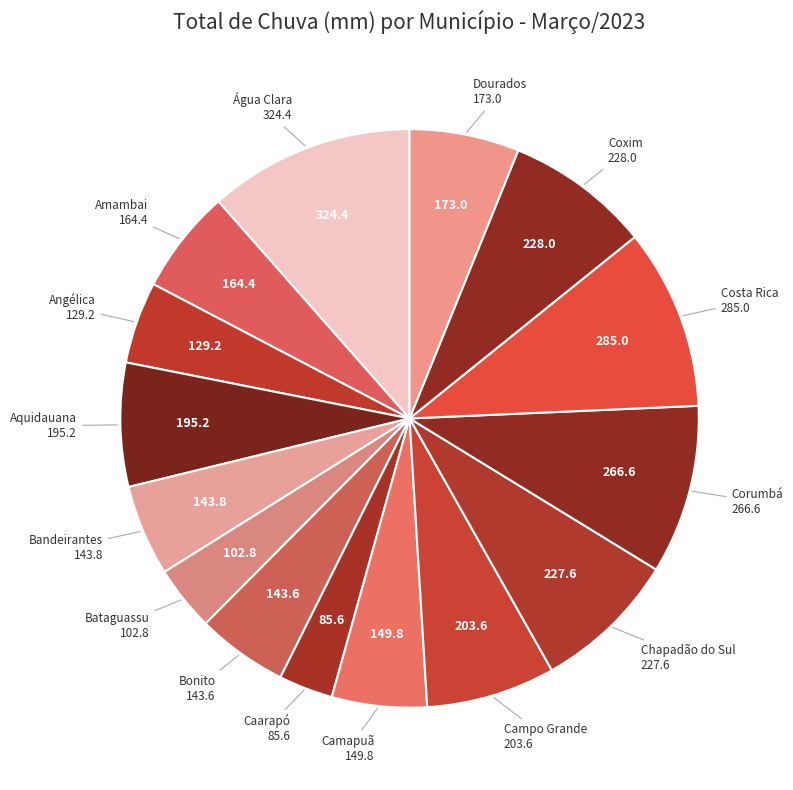

How many slices are in this pie chart?

15